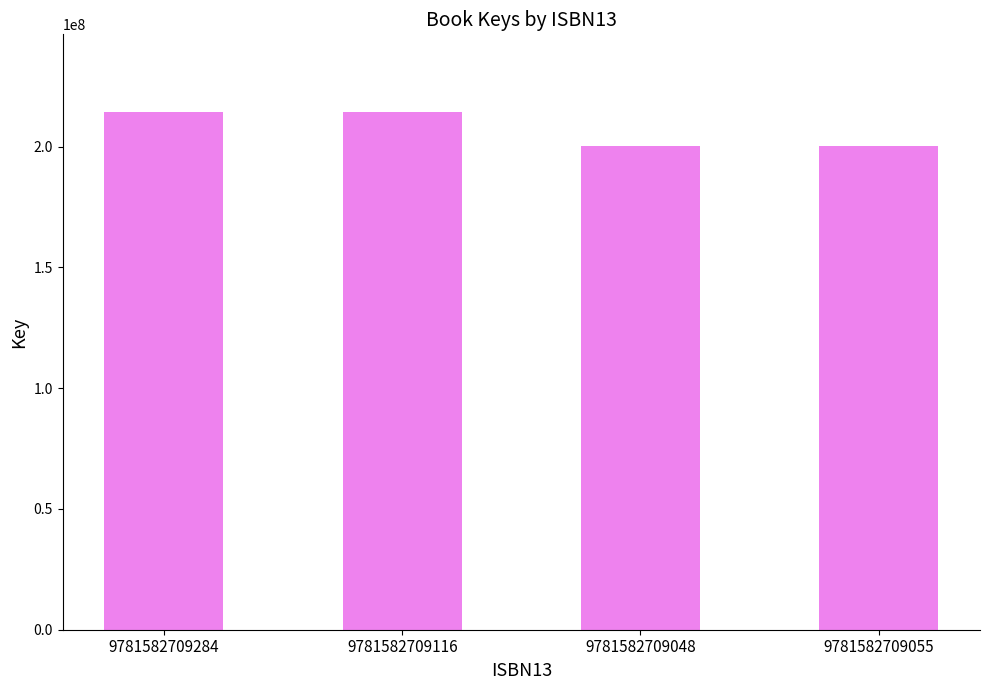

What is the smallest value displayed?

200344903